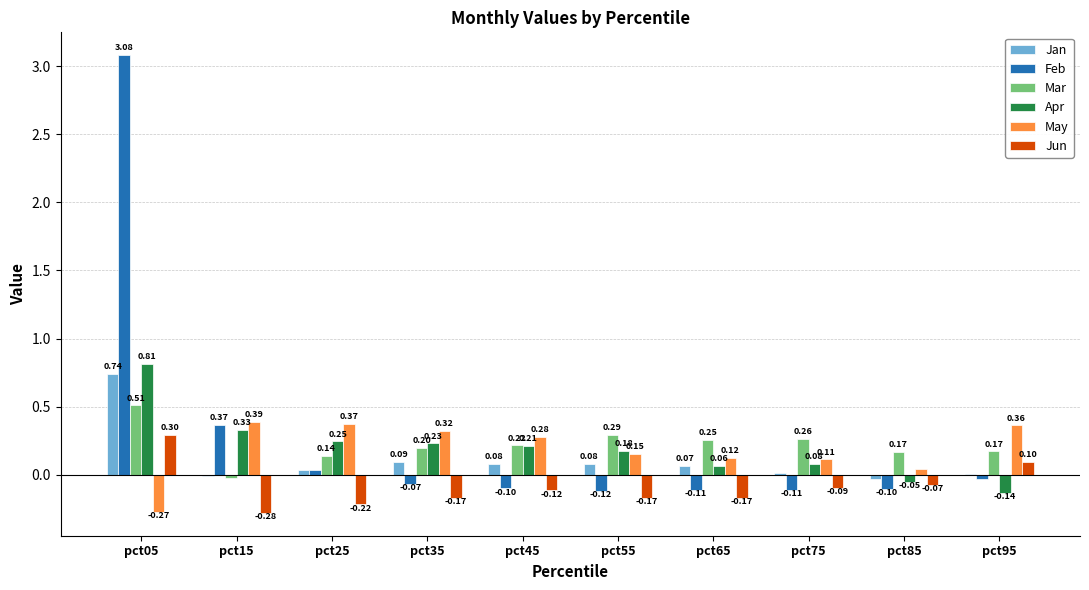

Which series has the largest range (max minus min)?

Feb